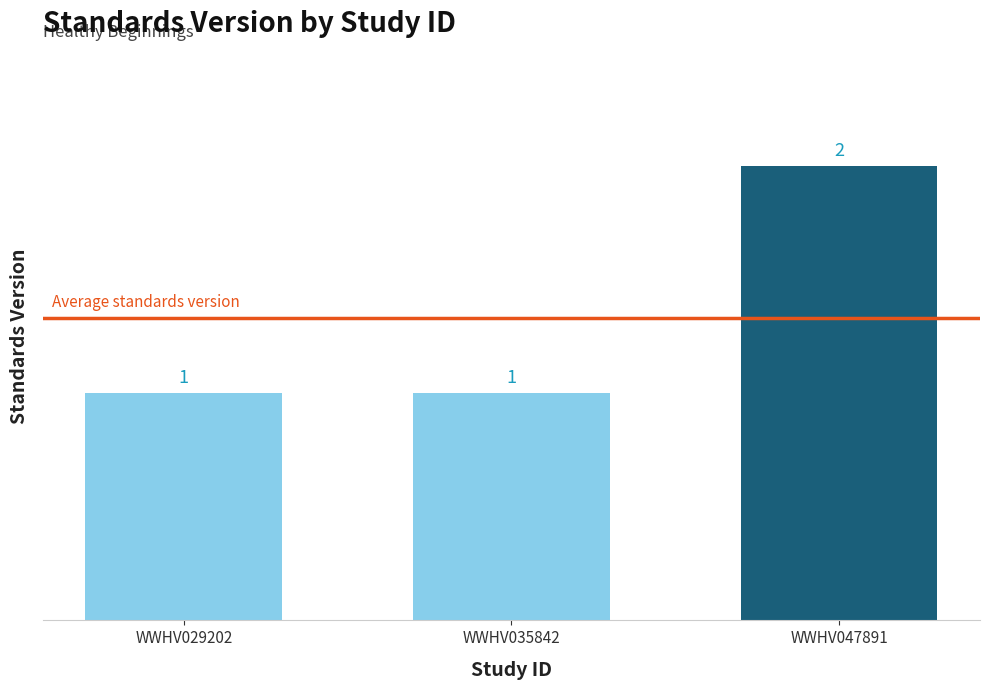

The chart shows a value of 1 at WWHV047891. True or false?

False